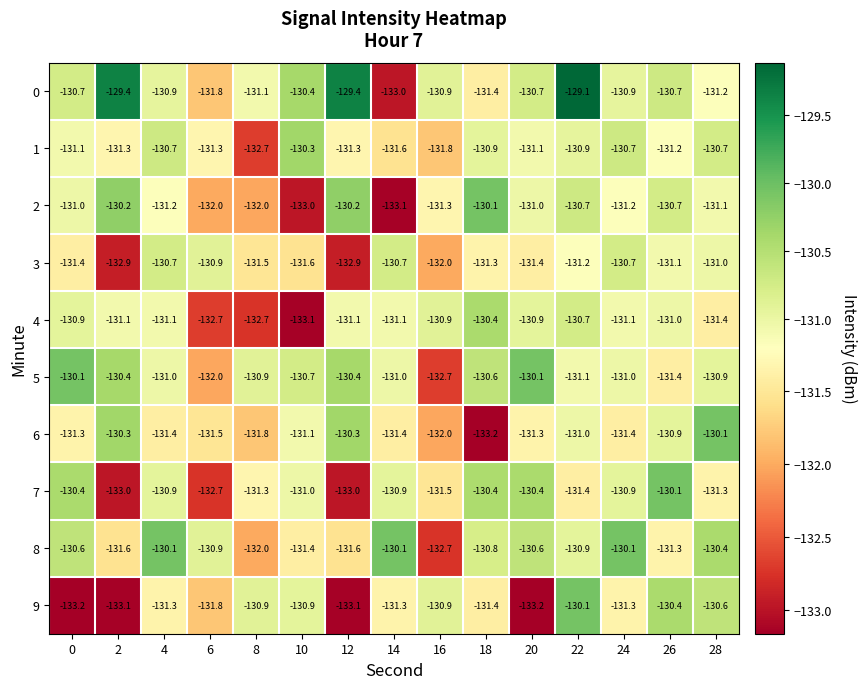

What is the sum of the 5 values at 16 and 10?

-263.4